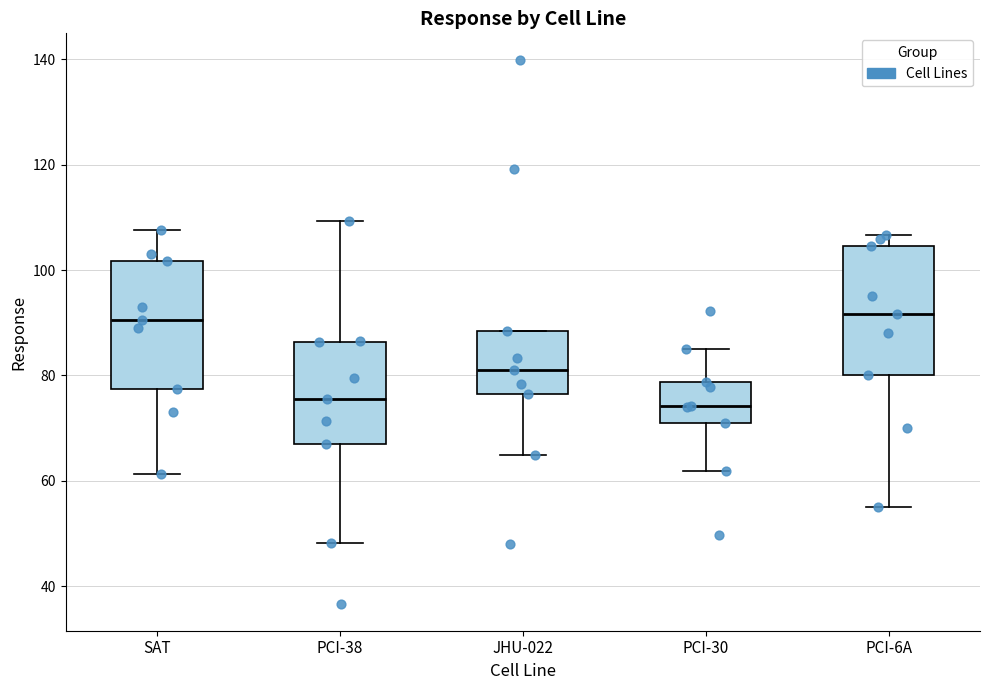

Reading left to right, read every box against the y-axis: the position of its median line, the range the box covers, and the ends of its whiskers. The values are not printed on the chart, so give them approximately, as read against the axis.

SAT: median 90, box 78 to 102, whiskers 62 to 108
PCI-38: median 76, box 66 to 86, whiskers 48 to 110
JHU-022: median 82, box 76 to 88, whiskers 64 to 88
PCI-30: median 74, box 72 to 78, whiskers 62 to 86
PCI-6A: median 92, box 80 to 104, whiskers 56 to 106